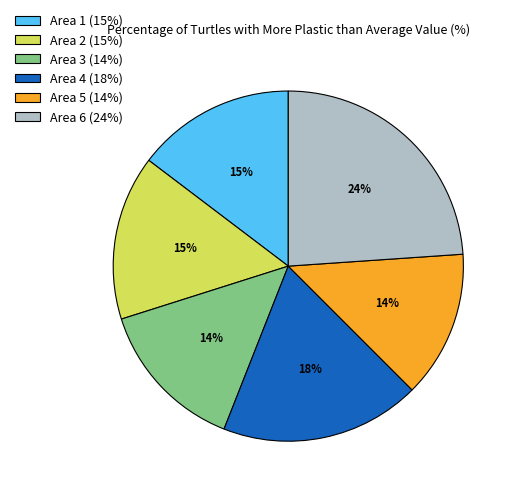

Does Area 2 account for over 50% of the chart?

No